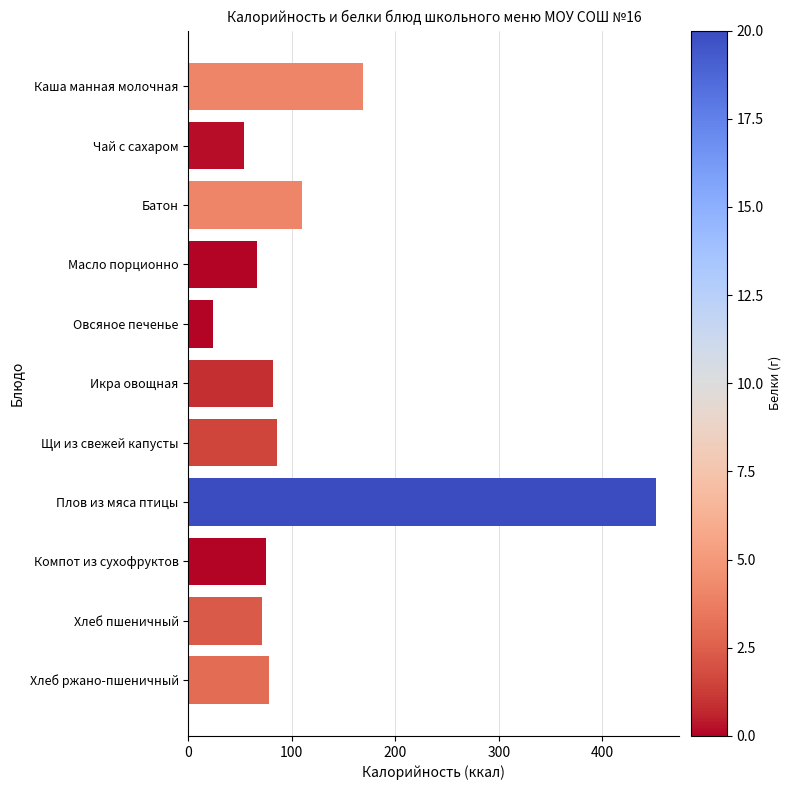

Reading top to bottom, transcribe all the data shown in this chart.

Каша манная молочная=169.0	Чай с сахаром=53.4	Батон=110.0	Масло порционно=66.0	Овсяное печенье=24.0	Икра овощная=82.0	Щи из свежей капусты=86.0	Плов из мяса птицы=452.0	Компот из сухофруктов=75.0	Хлеб пшеничный=71.0	Хлеб ржано-пшеничный=78.0